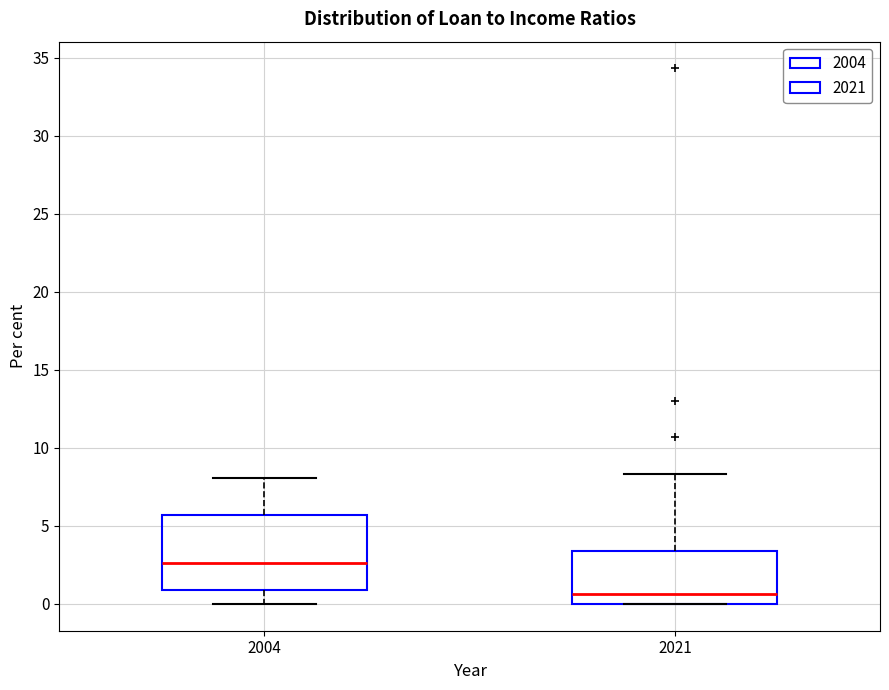

Reading left to right, transcribe this box plot: for each box, give where its median line is, the range the box spans, and where its two whiskers end, as read against the y-axis. The values are not printed on the chart, so give them approximately, as read against the axis.

2004: median 2.5, box 1.0 to 5.5, whiskers 0.0 to 8.0
2021: median 0.5, box 0.0 to 3.5, whiskers 0.0 to 8.5